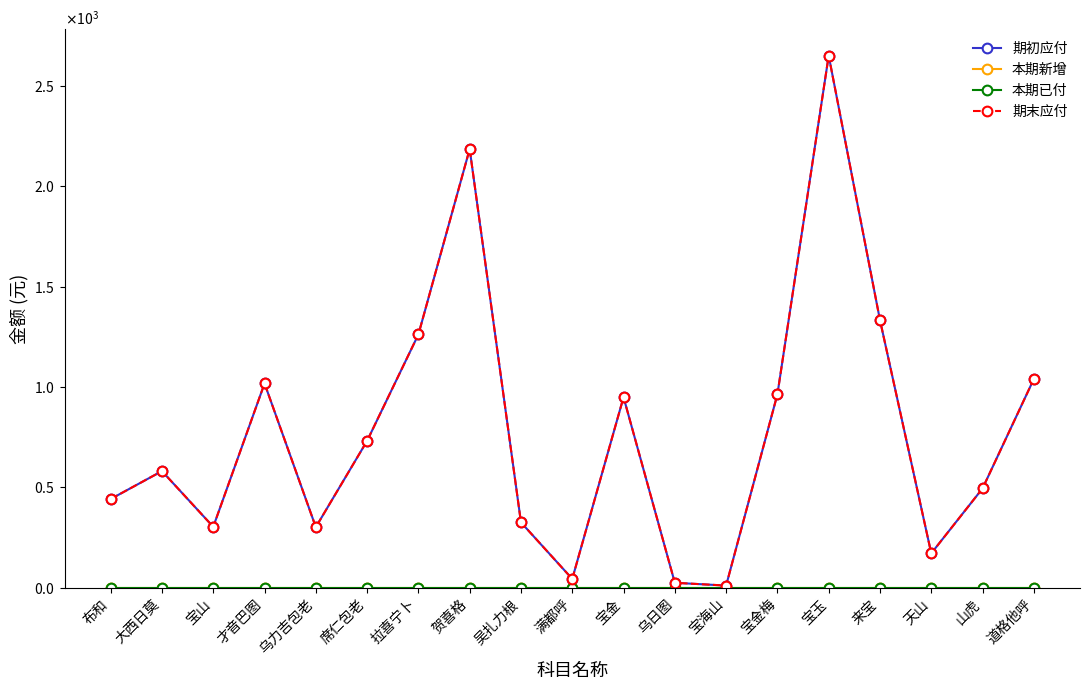

Is this an area chart (filled region under the line)?

No